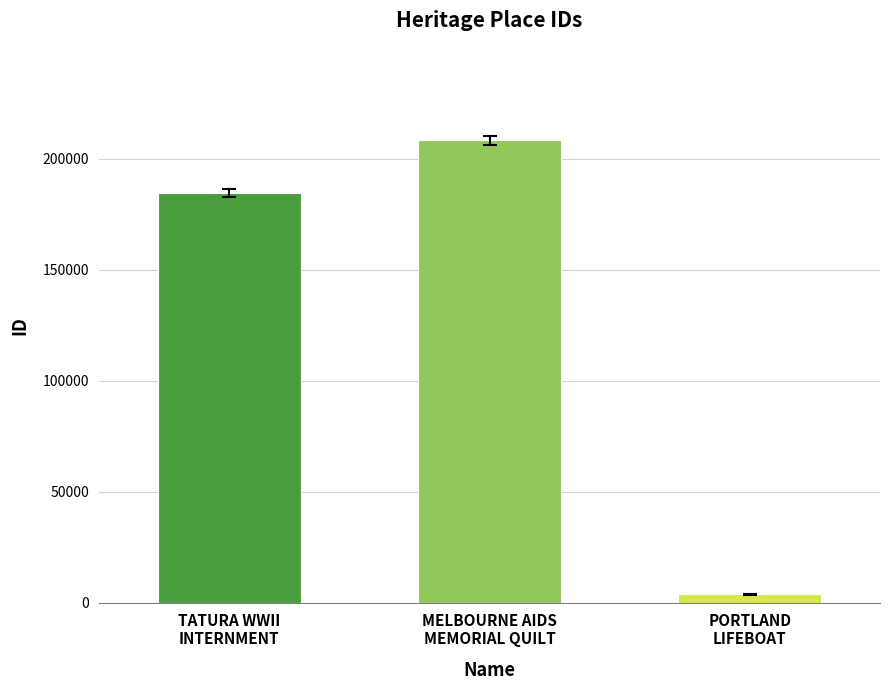

What is the change in value from TATURA WWII
INTERNMENT to PORTLAND
LIFEBOAT?

-180890